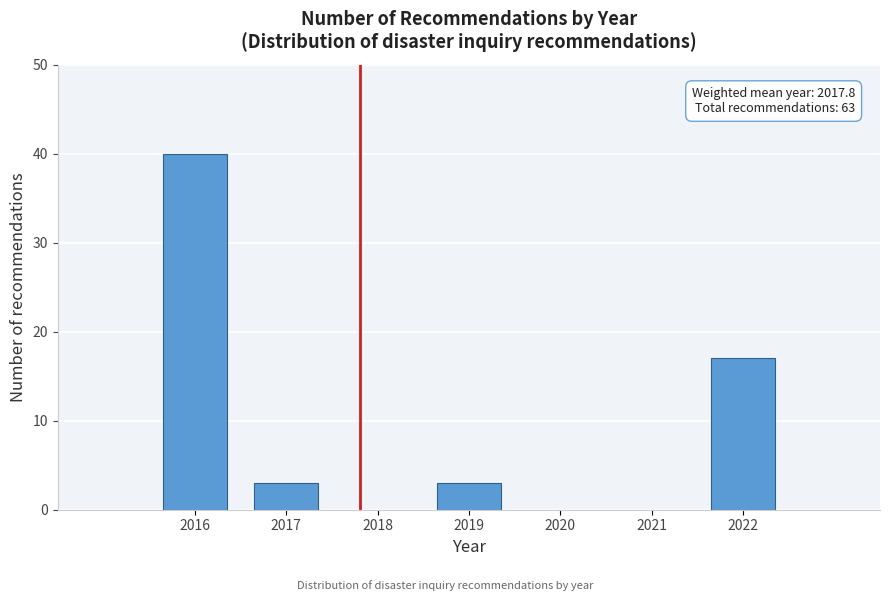

Reading left to right, list all the values displayed in this chart.

2016=40	2017=3	2019=3	2022=17